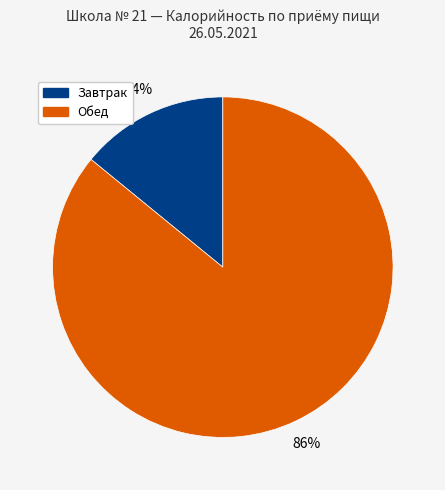

Does any single category account for the majority?

Yes